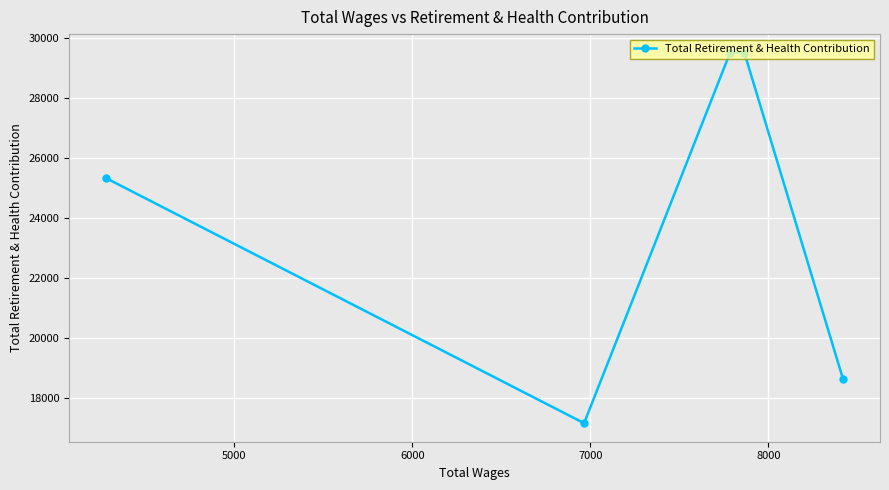

How many lines are shown in the chart?

1